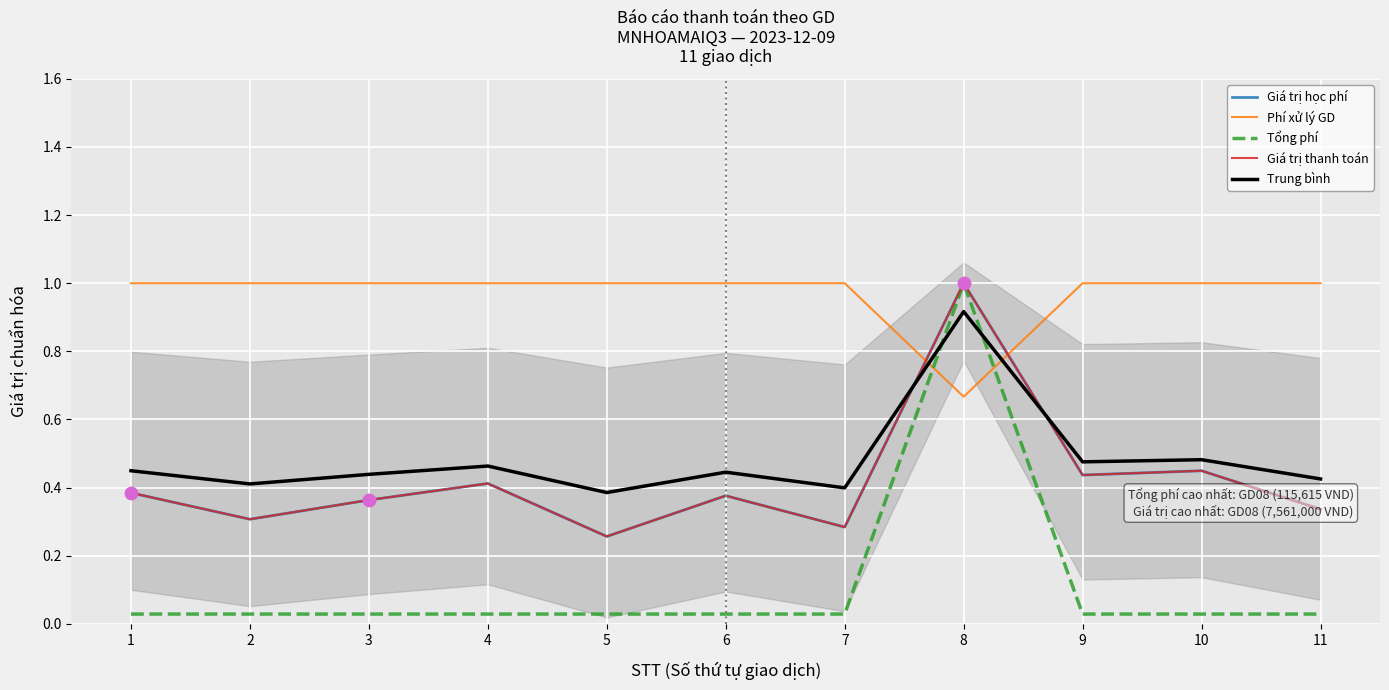

What are all the series names shown in the legend?

Giá trị học phí, Phí xử lý GD, Tổng phí, Giá trị thanh toán, Trung bình